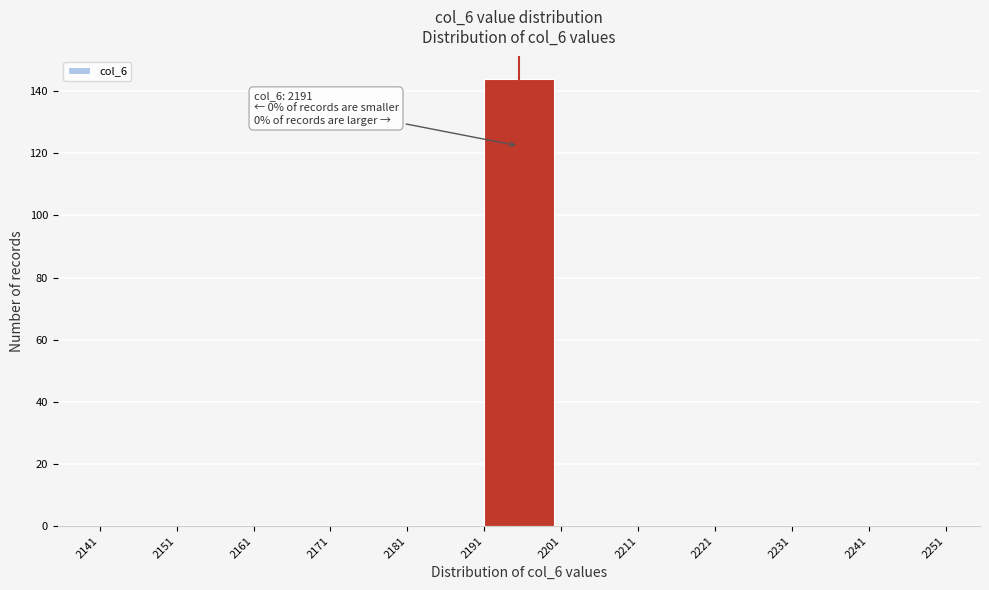

Over which range of the x-axis is the bar tallest?

2191 to 2201